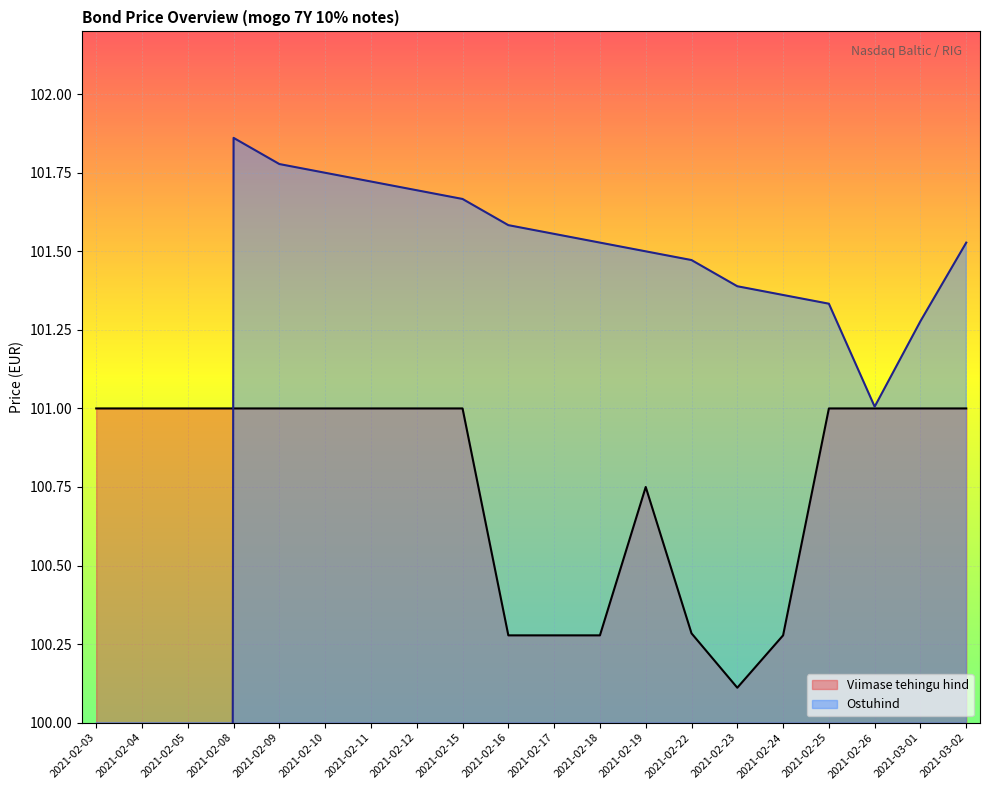

What is the highest value of the Viimase tehingu hind series?

101.0